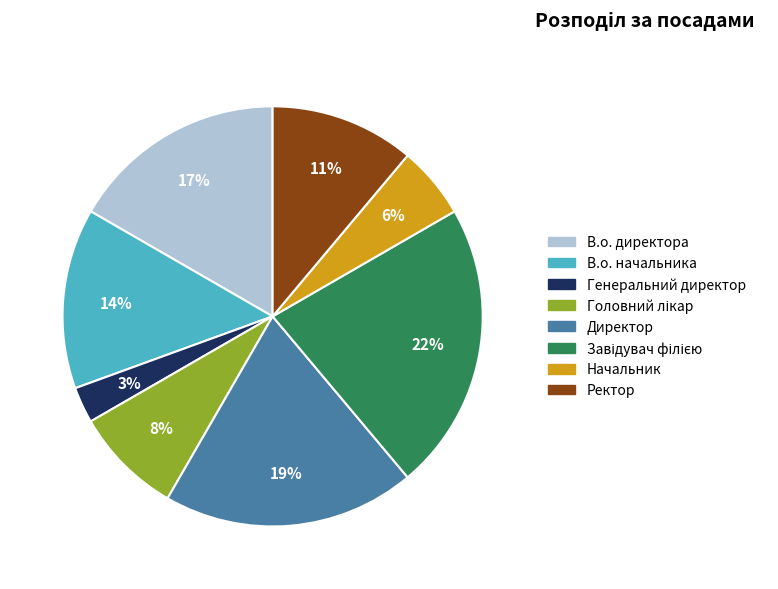

Approximately how many times larger is the value at Начальник compared to В.о. начальника?

0.4